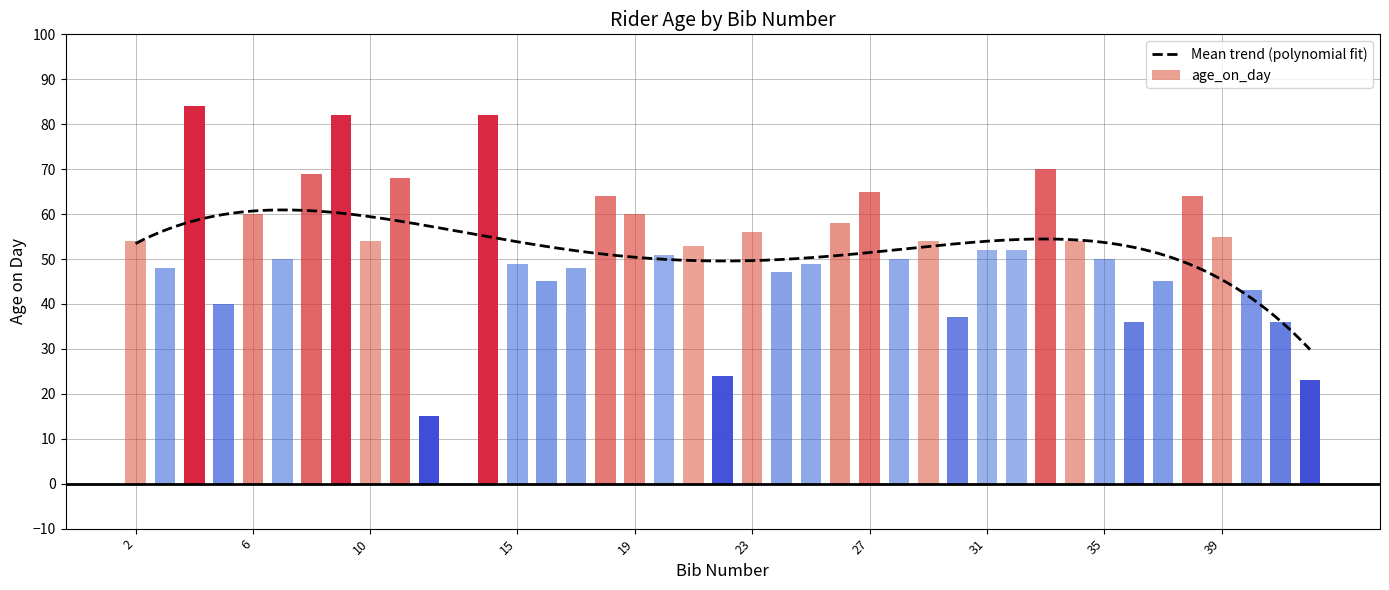

Count the number of data series in this chart.

1